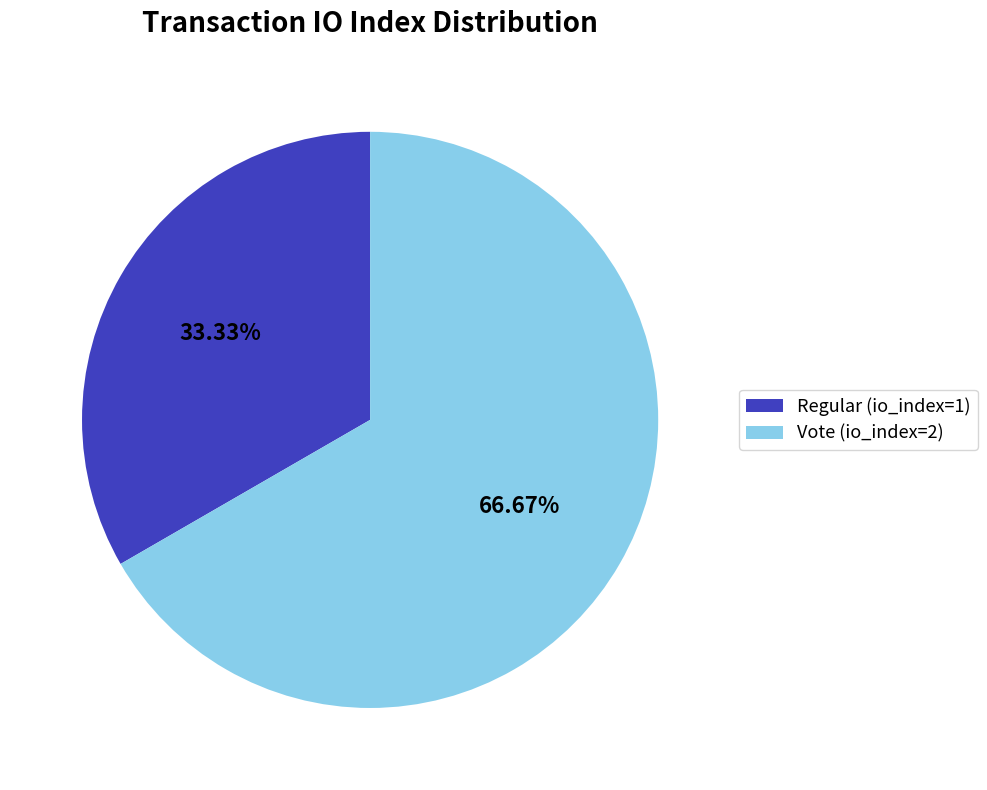

How many slices are in this pie chart?

2